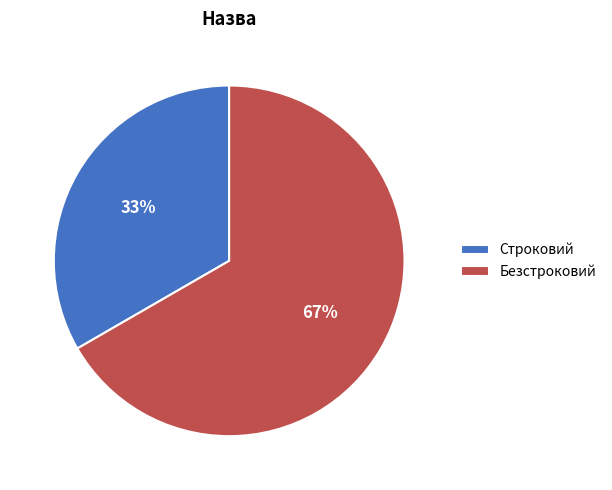

Which category has the biggest portion of the pie?

Безстроковий